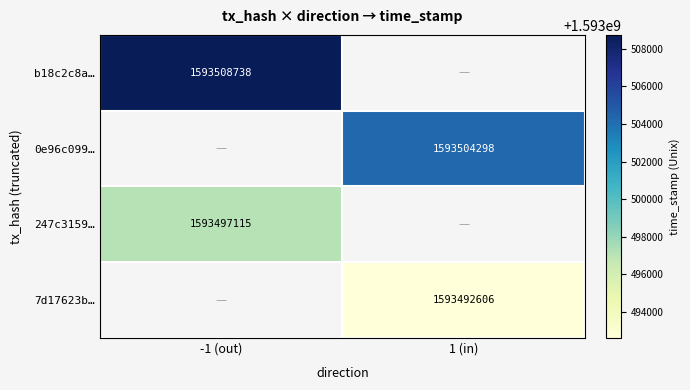

Which has a higher value, 1 (in) or -1 (out)?

-1 (out)